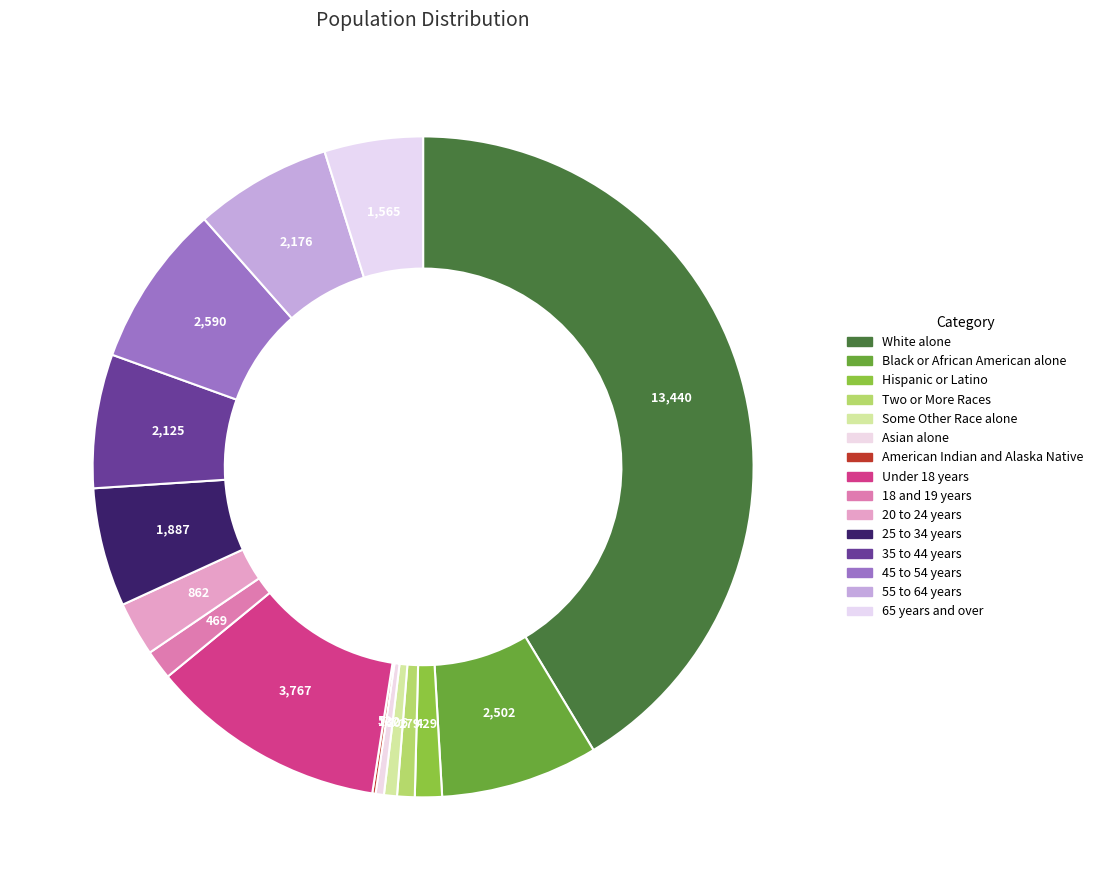

To the nearest percent, what is the average slice percentage?

7%